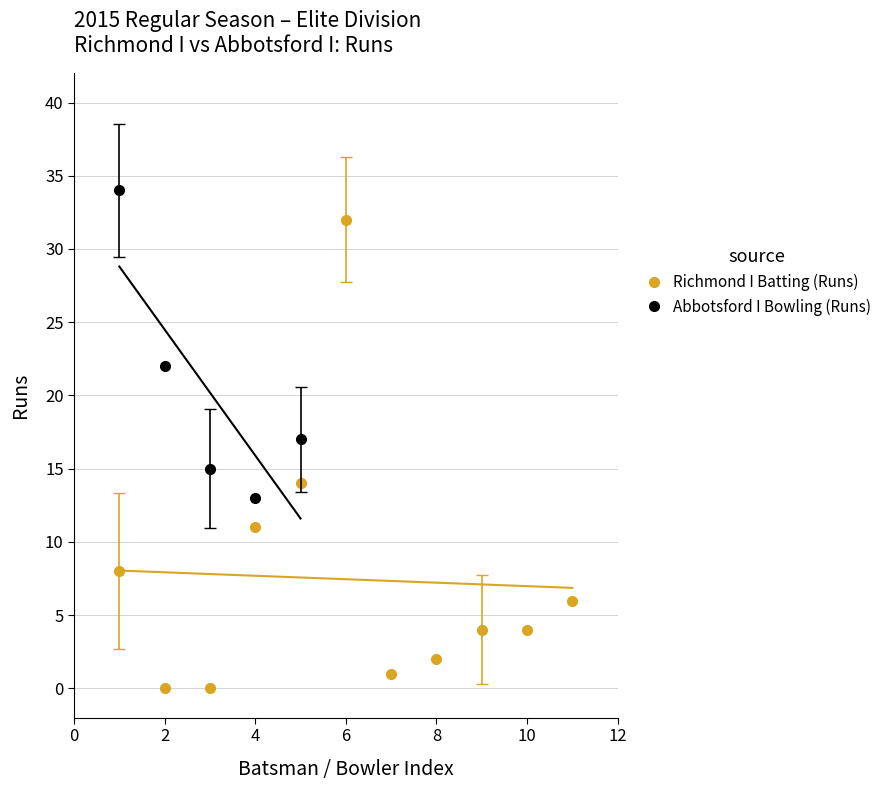

True or false: Richmond I Batting (Runs) has a value of 4 at 10.

True